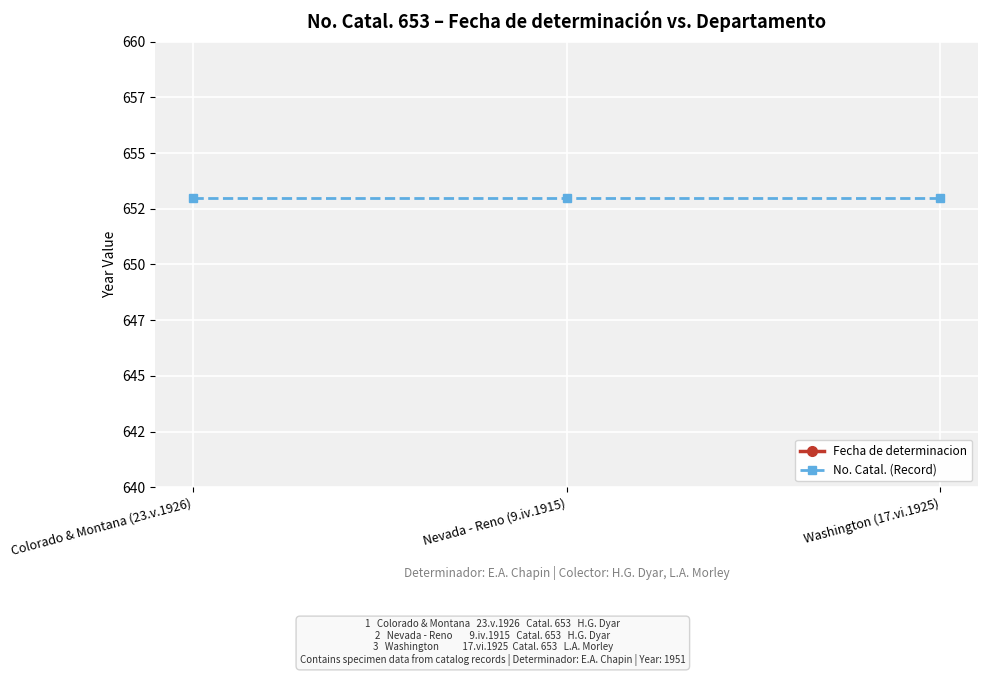

How many lines are shown in the chart?

2